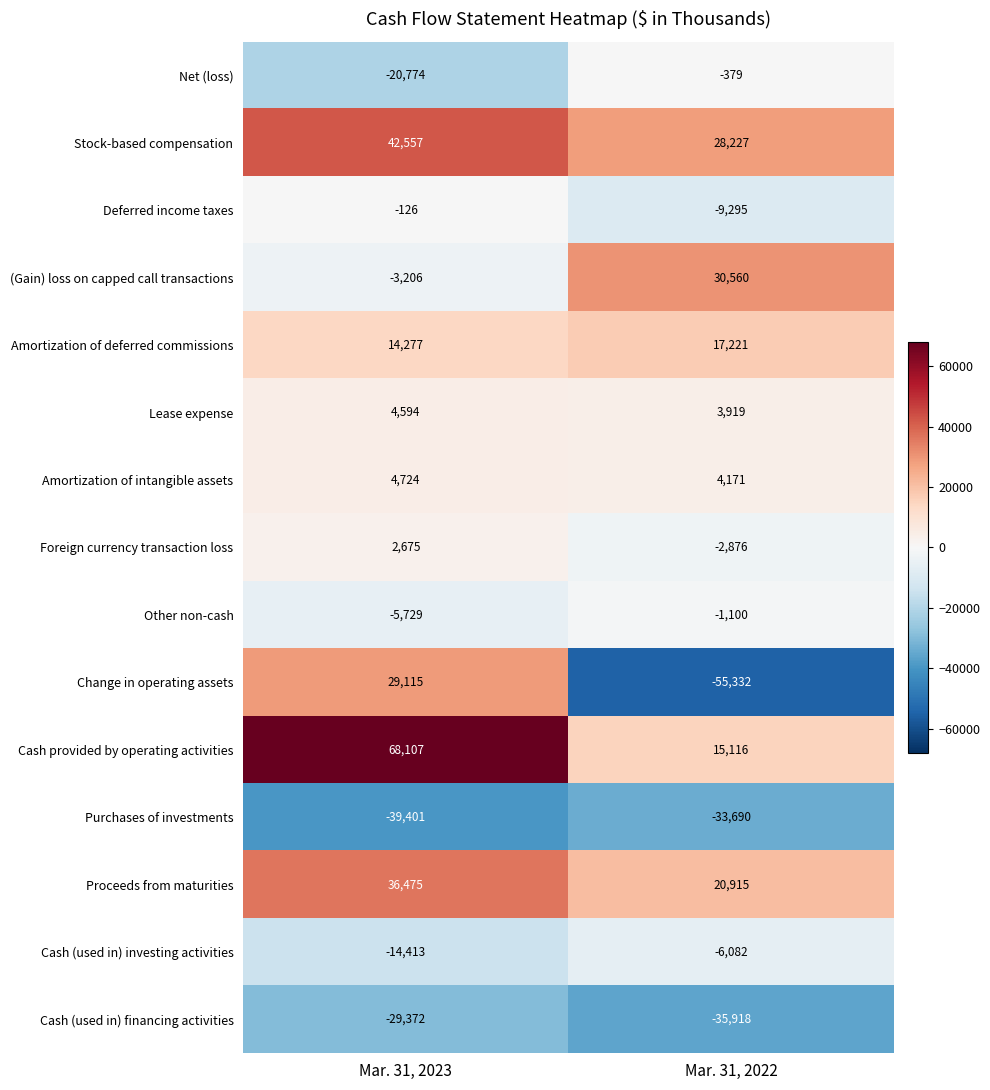

What is the difference between the highest and lowest values at Mar. 31, 2023?

107508